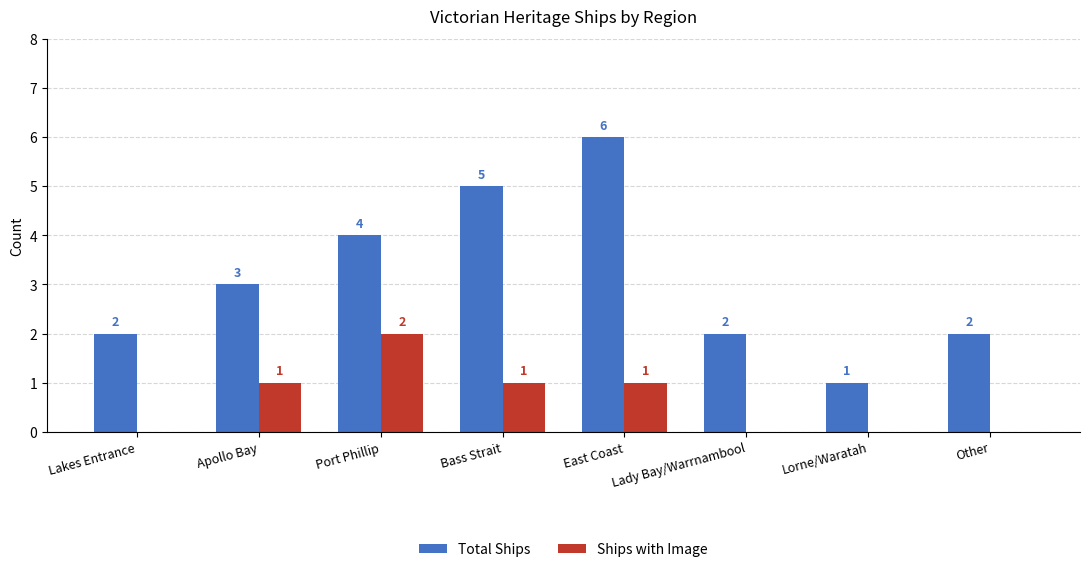

Which series has the largest total across all categories?

Total Ships